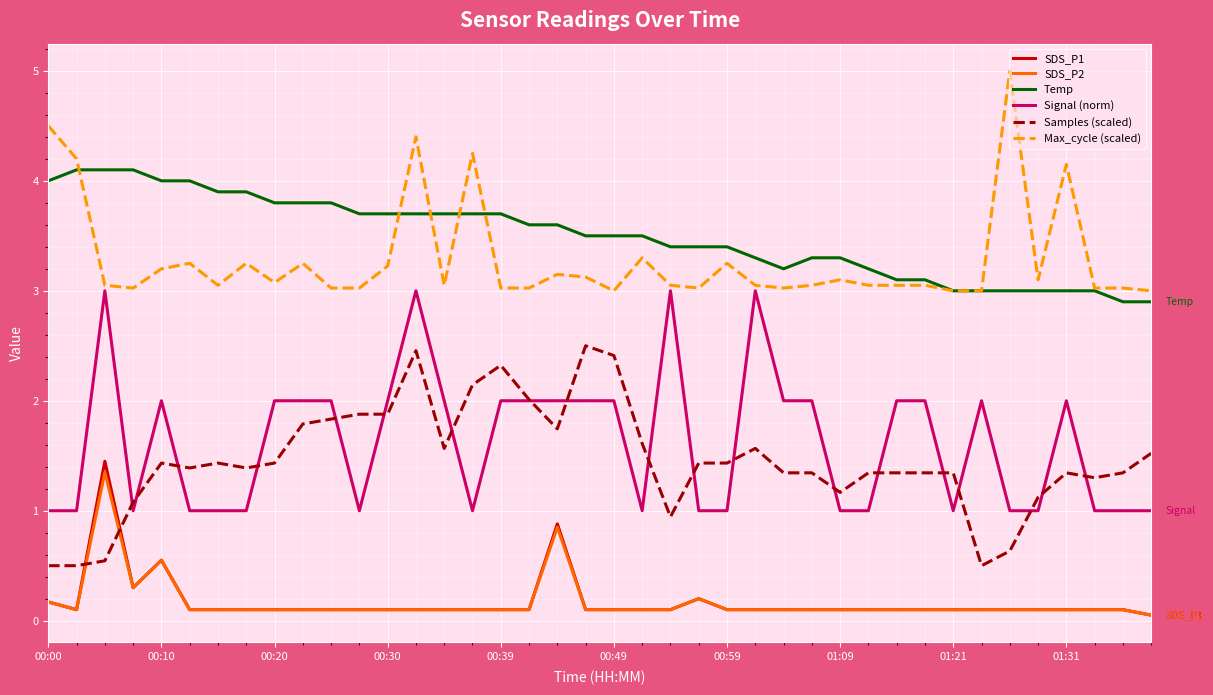

True or false: Temp and SDS_P1 cross at least once.

False